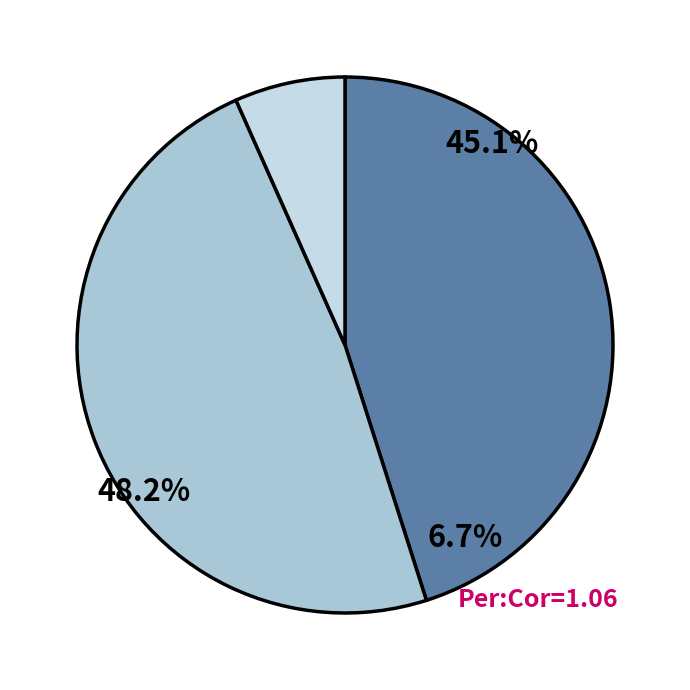

Does any single category account for the majority?

No